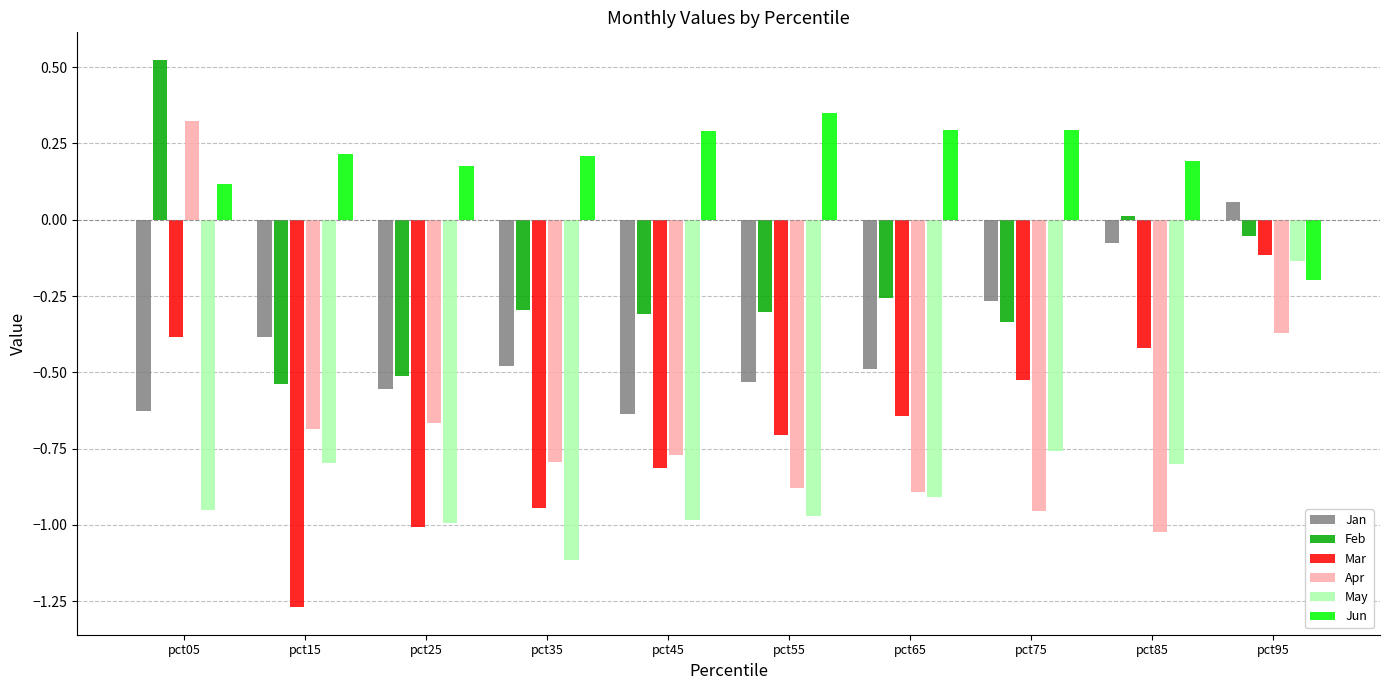

Is it true that Mar equals -0.6 at pct35?

False